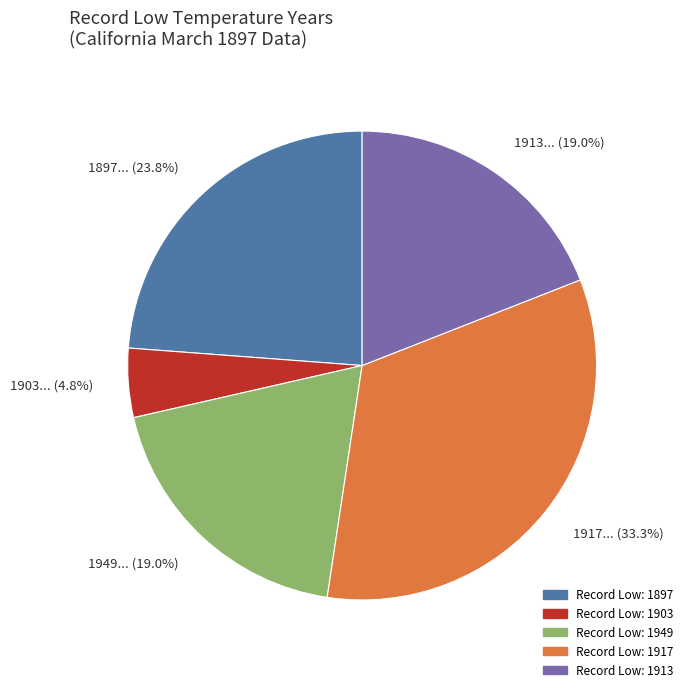

Does any single category account for the majority?

No